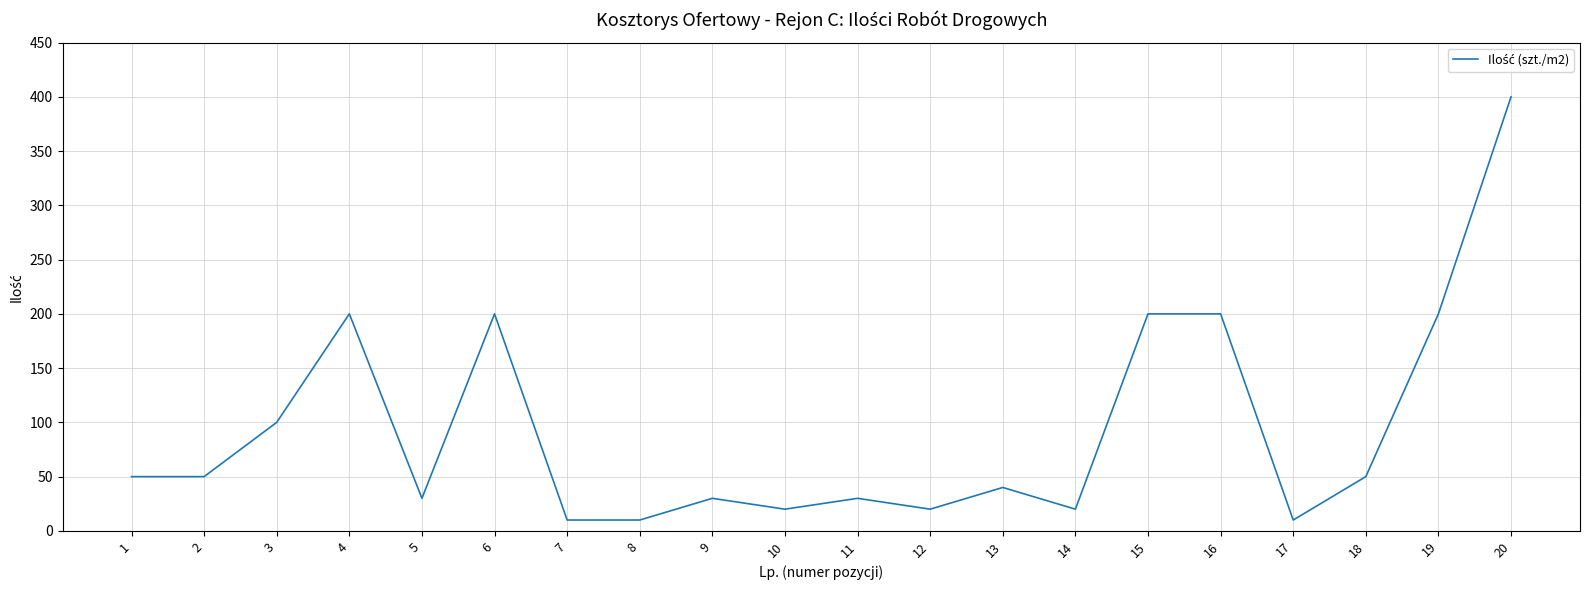

What is the greatest value displayed?

400